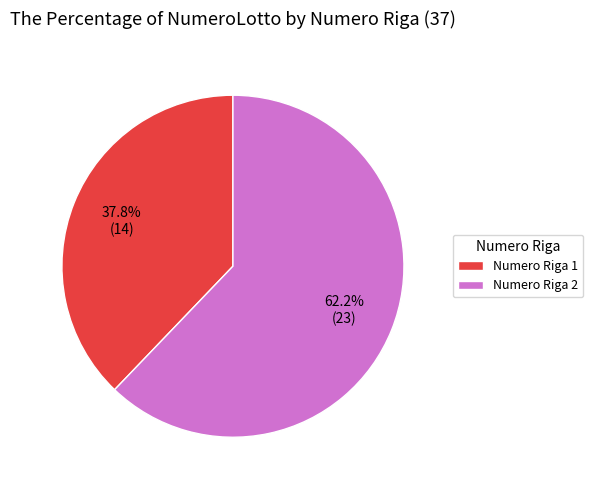

How many slices are in this pie chart?

2